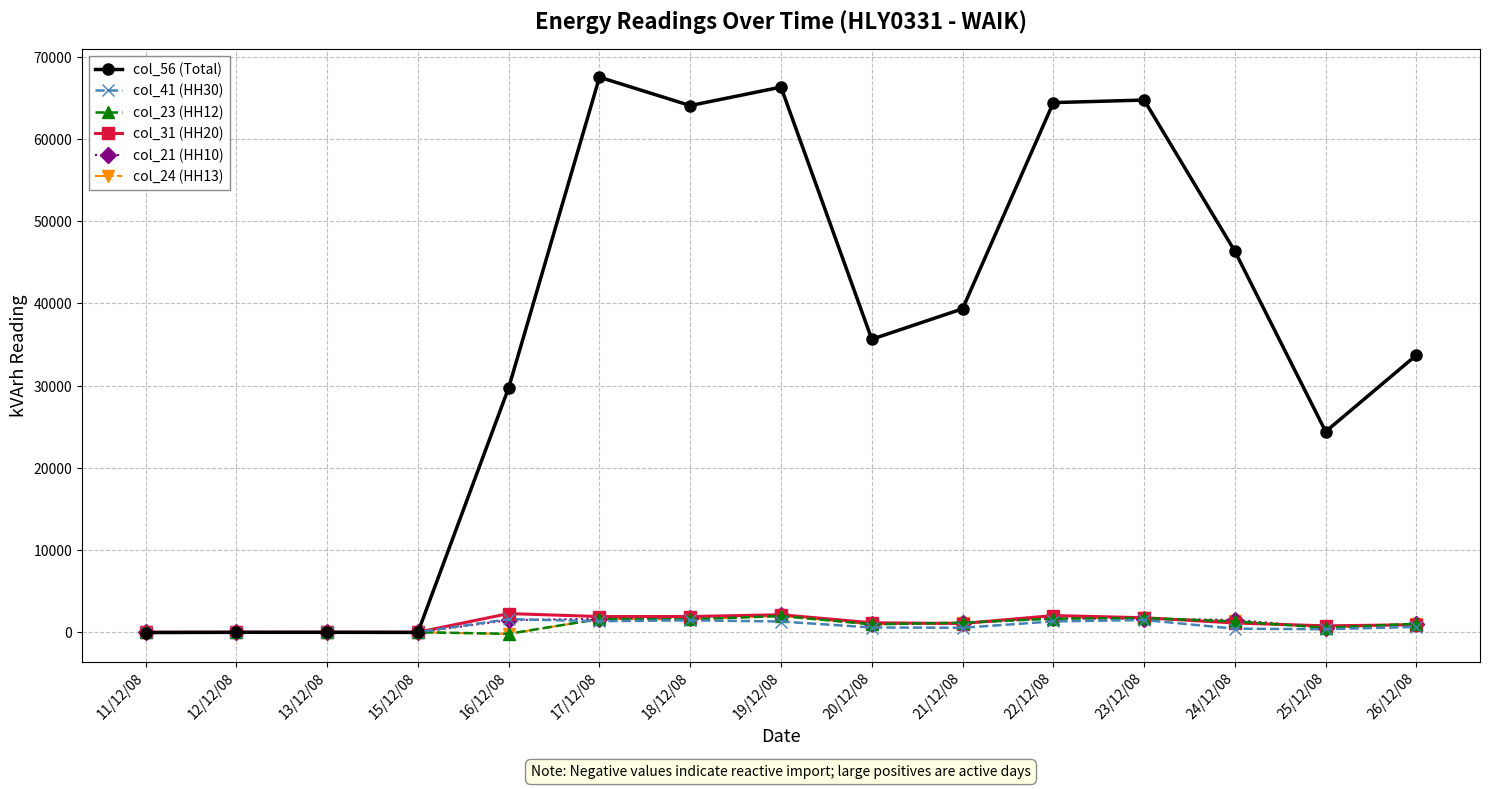

What is the label of the 8th point from the left?

19/12/08